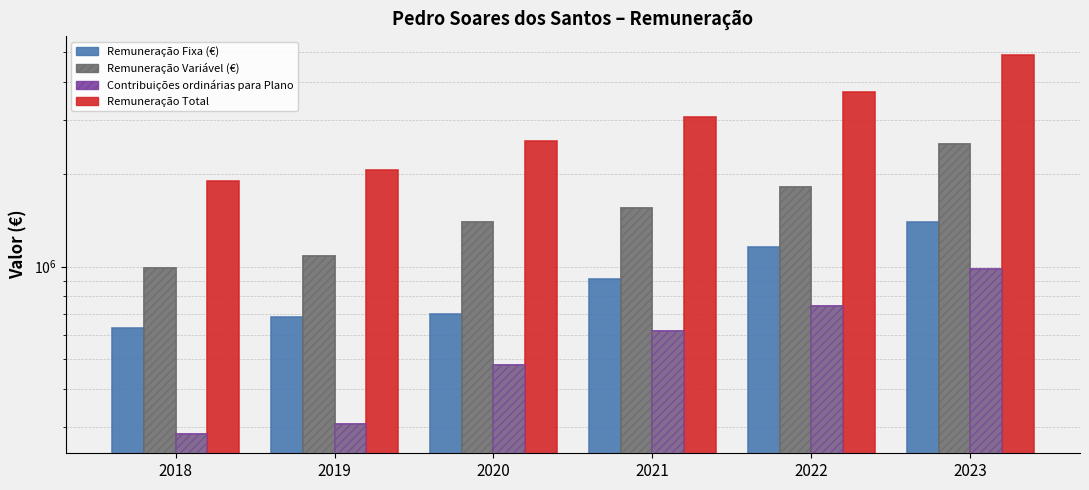

How many data points does each series have?

6